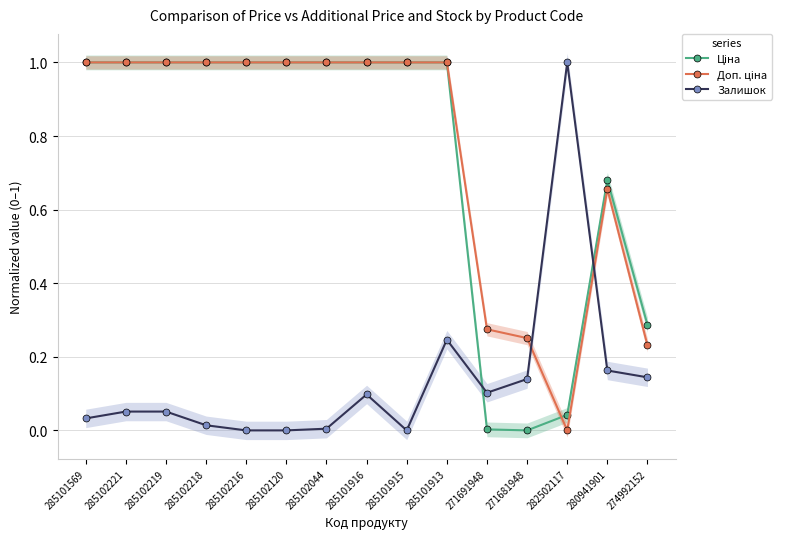

What value does the Доп. ціна series have at 285102221?

1.0